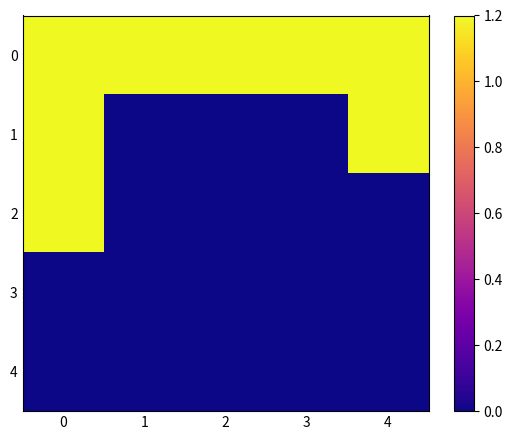

Which series has the largest range (max minus min)?

1